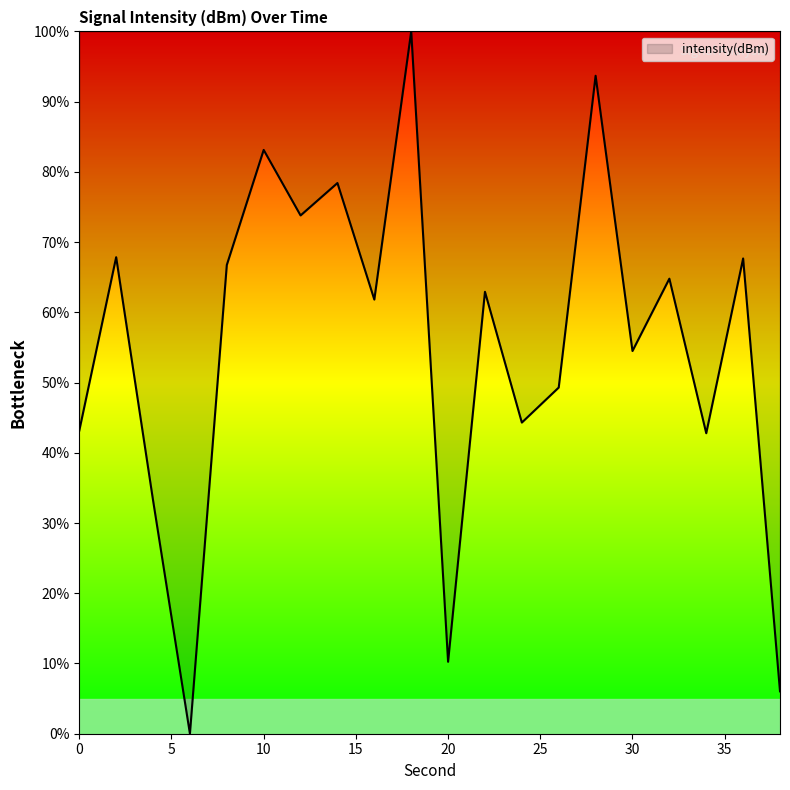

What is the greatest value displayed?

100.0